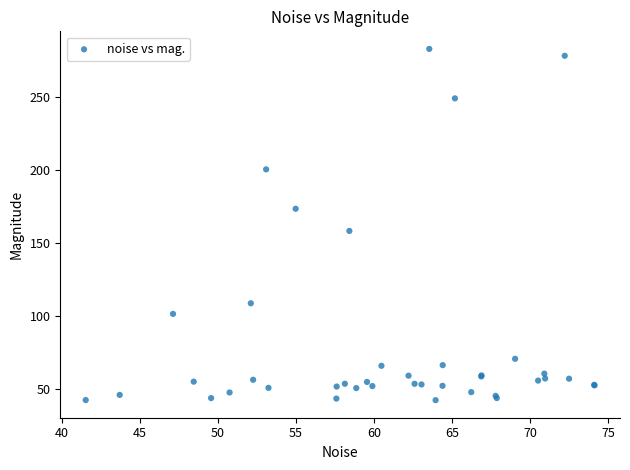

What Y value in the scatter plot is closest to 162?

158.5